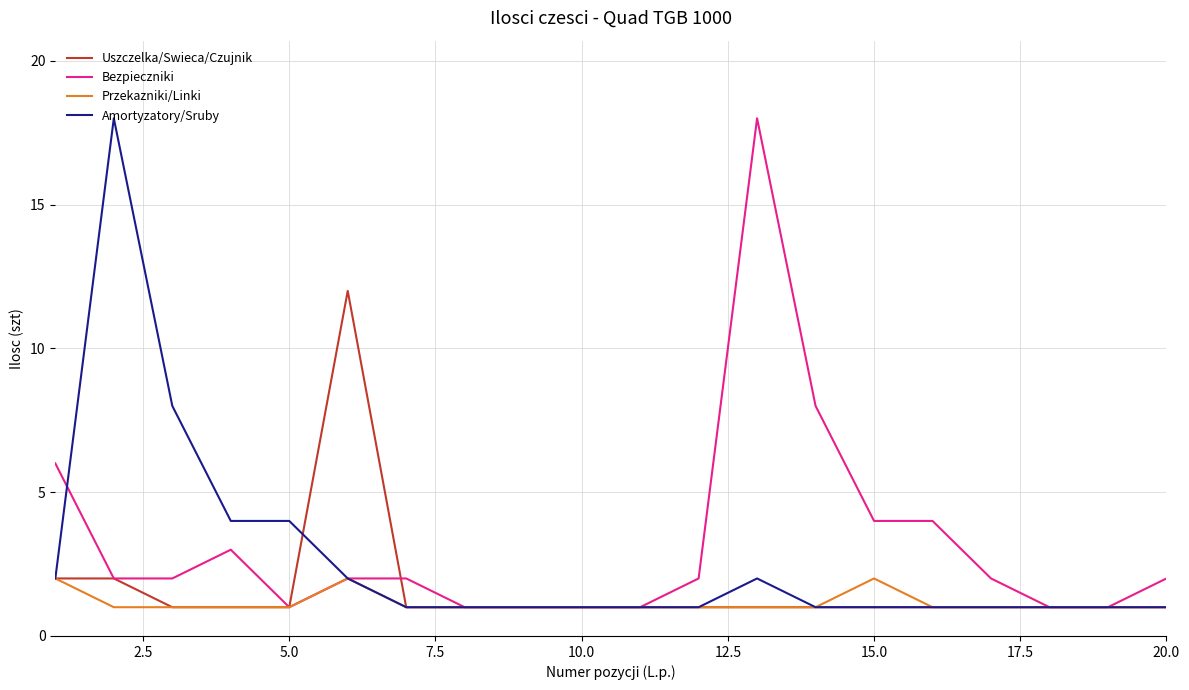

What is the maximum value shown in the chart?

18